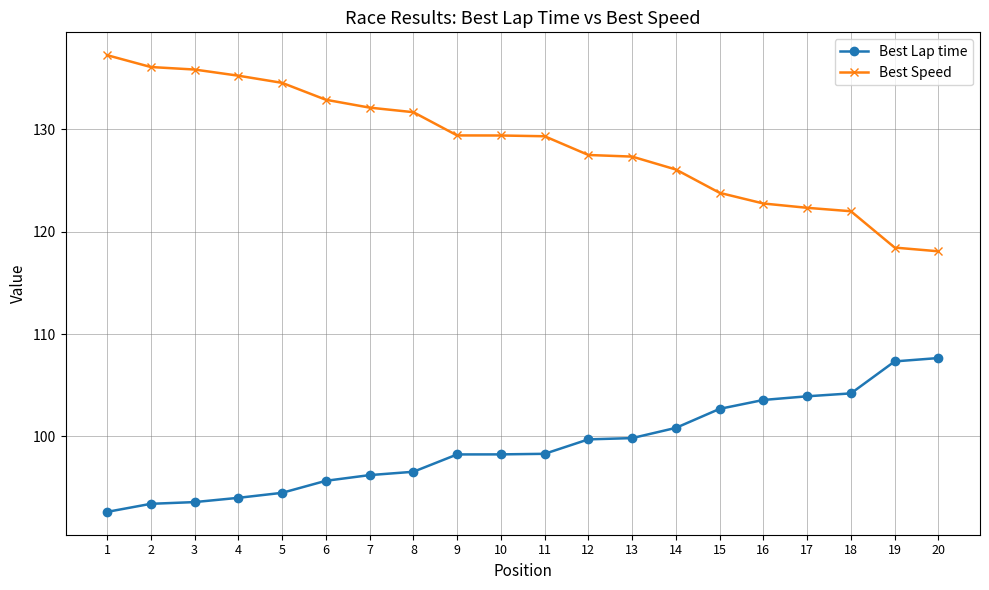

The value of Best Lap time at 12 is 142.1. True or false?

False